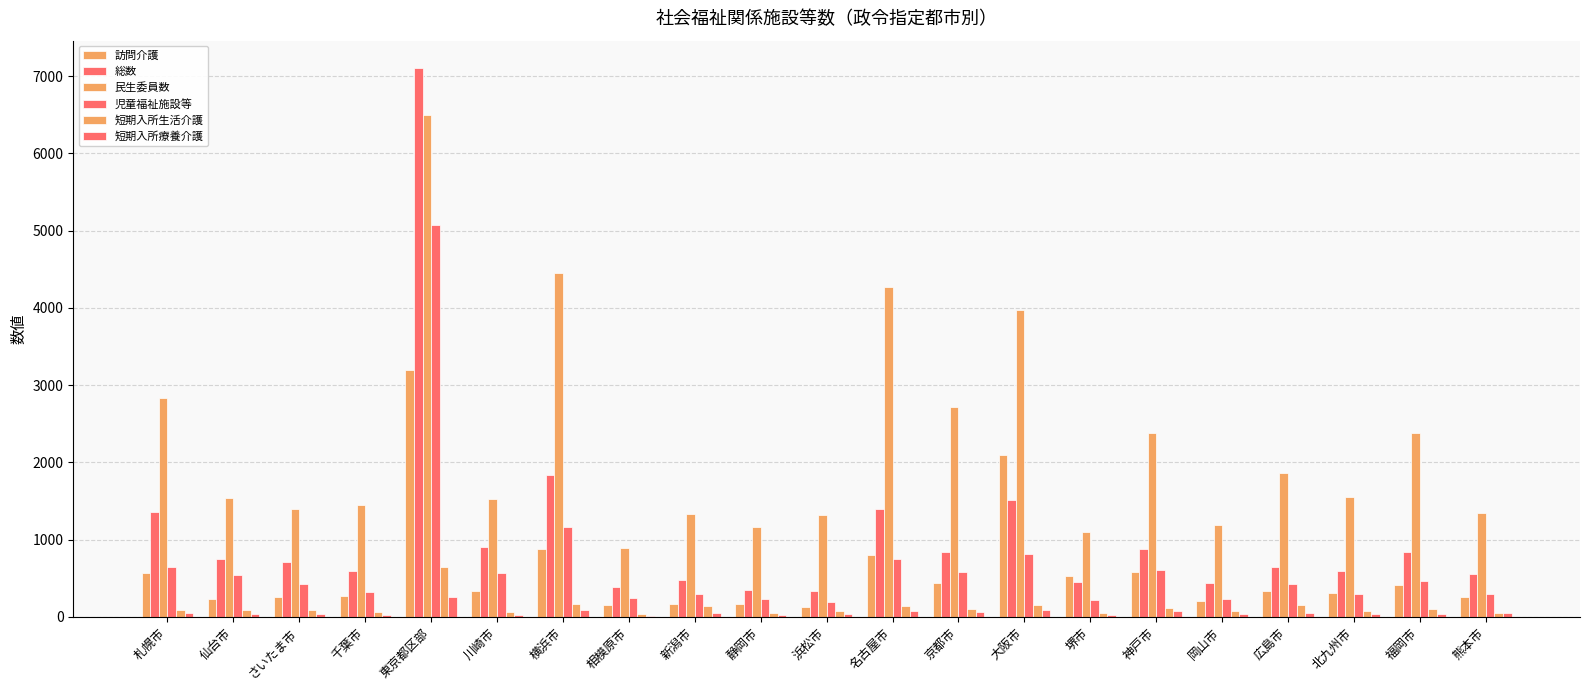

Where does the 短期入所療養介護 series first go above 42?

札幌市